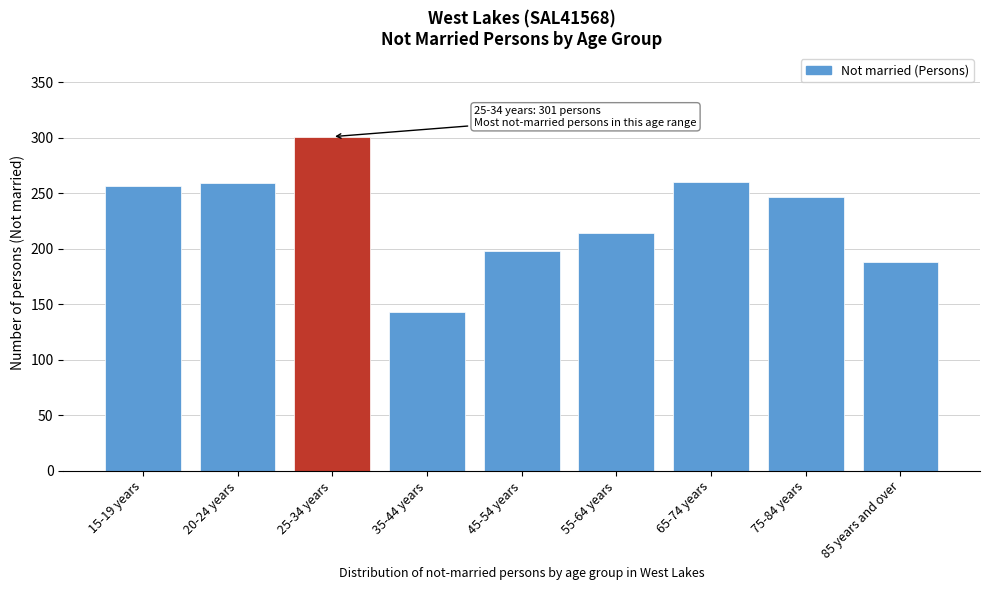

What is the value of the 9th bar from the left?

188